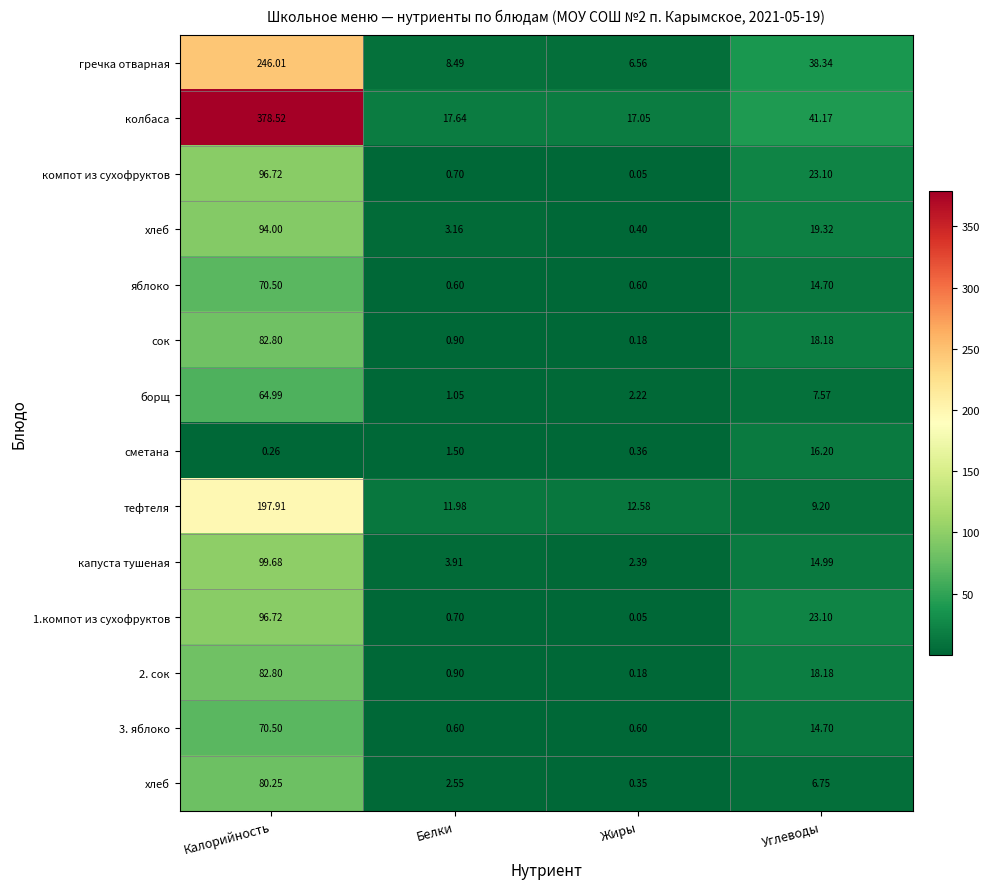

What is the maximum value shown in the chart?

378.5